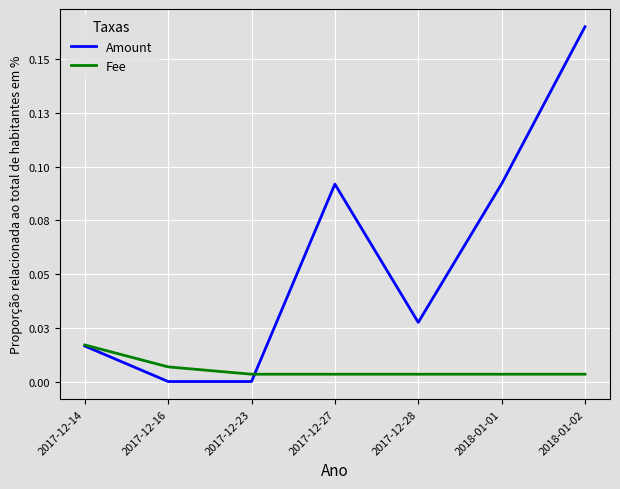

Reading left to right, transcribe all the data shown in this chart.

Amount: 0.0	0.0	0.0	0.1	0.0	0.1	0.2
Fee: 0.0	0.0	0.0	0.0	0.0	0.0	0.0